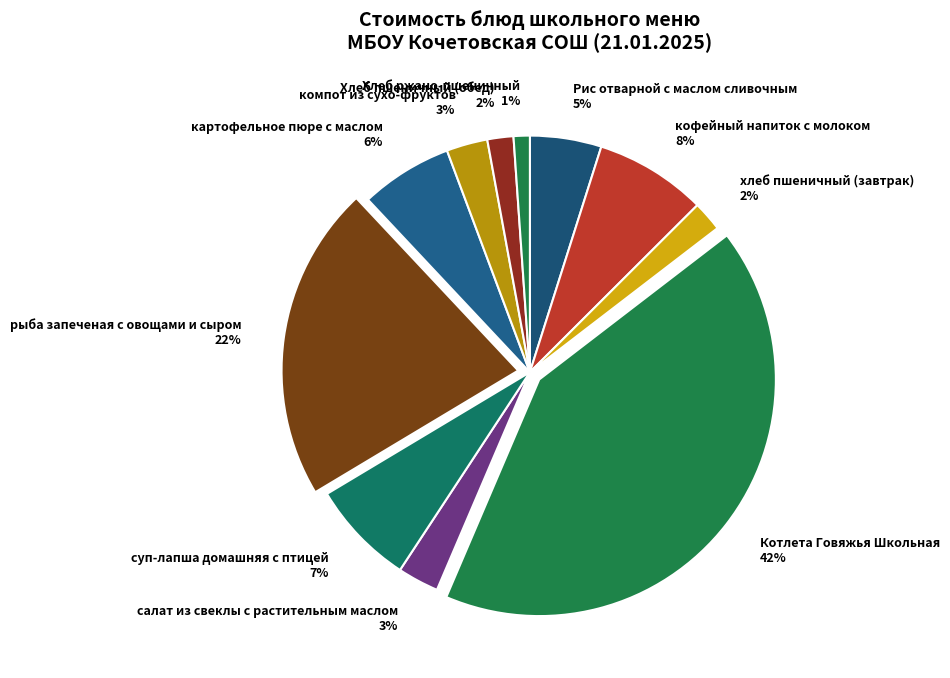

What is the smallest slice in the pie chart?

Хлеб ржано-пшеничный